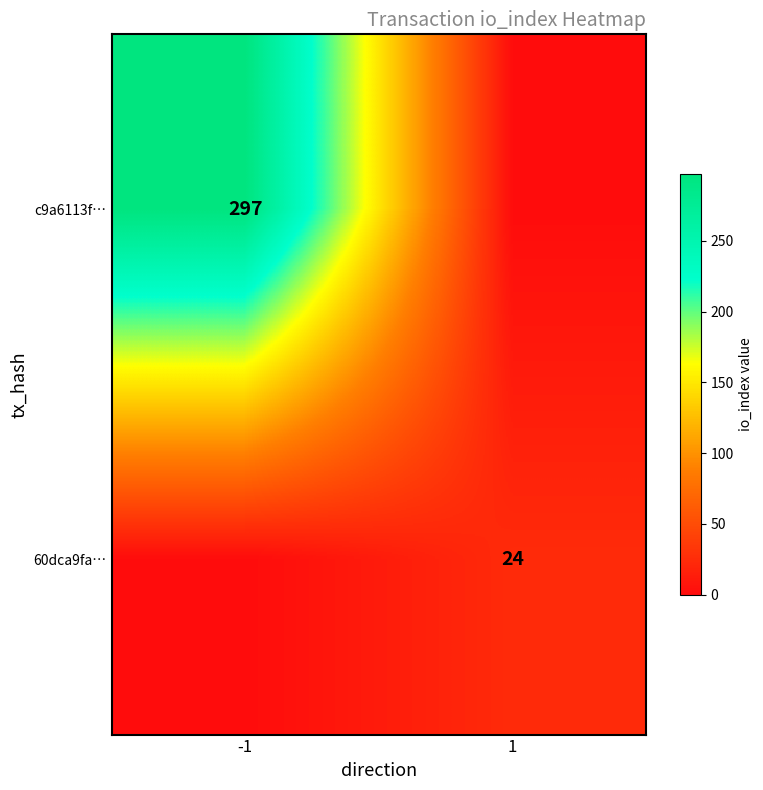

True or false: c9a6113f… has a value of 397 at -1.

False